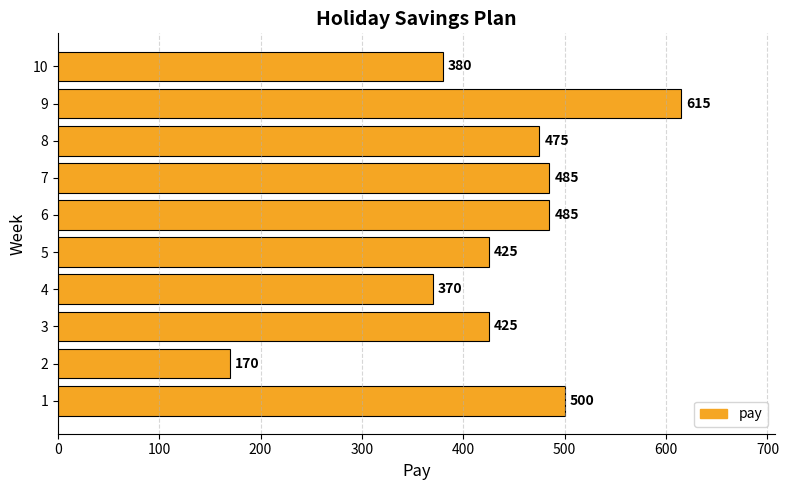

Does the chart contain stacked bars?

No